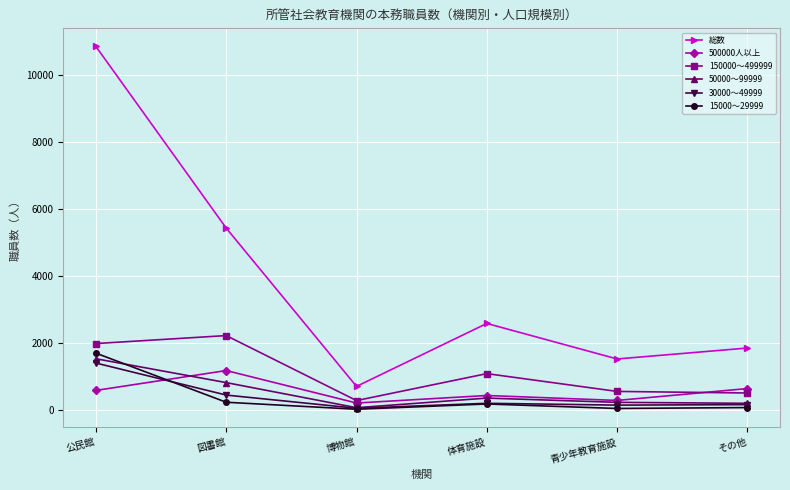

How many interior local peaks does the 150000～499999 series have?

2